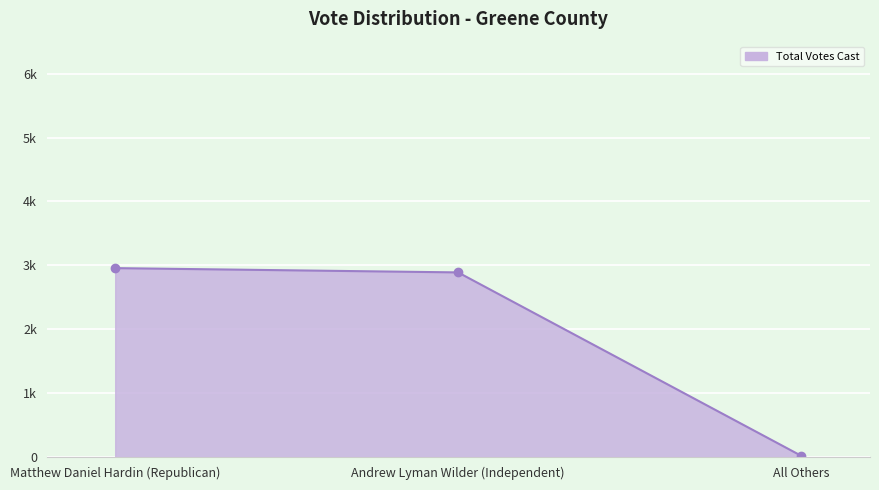

Where does the data first go above 2889?

Matthew Daniel Hardin (Republican)